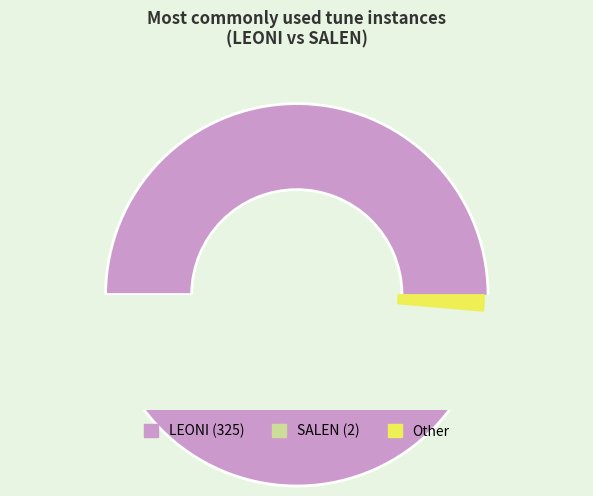

To the nearest percent, what is the difference between the largest and smallest slice percentages?

99%